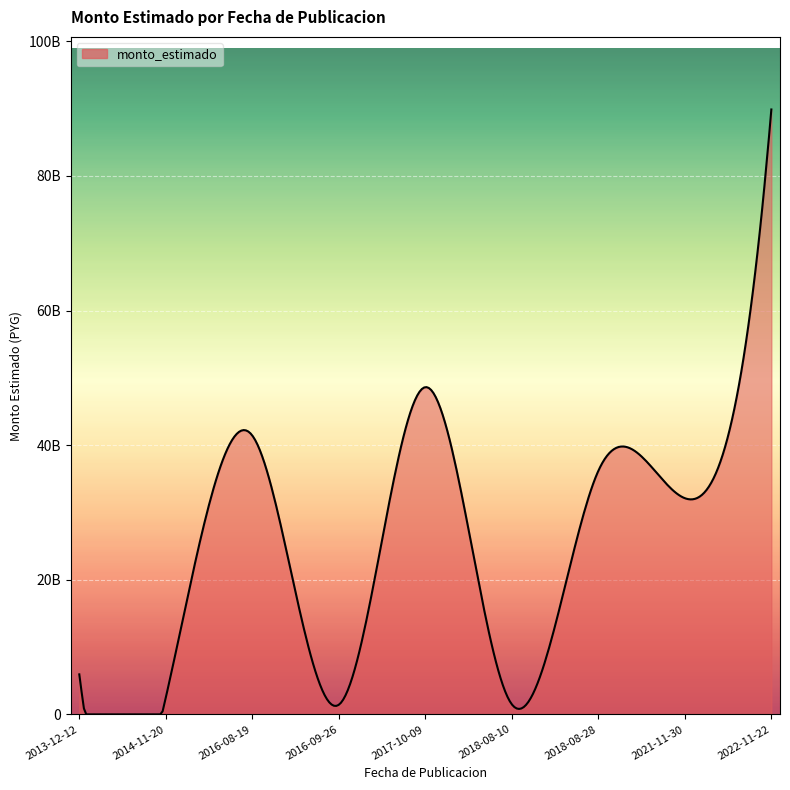

Does the chart display data point markers on the line(s)?

No